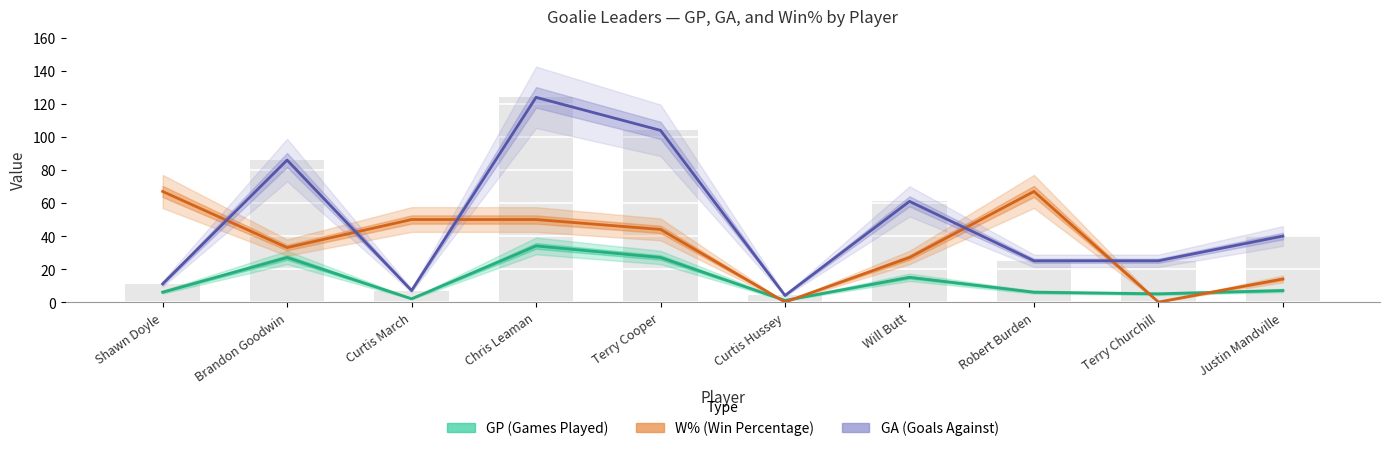

What is the highest value of the GP (Games Played) series?

34